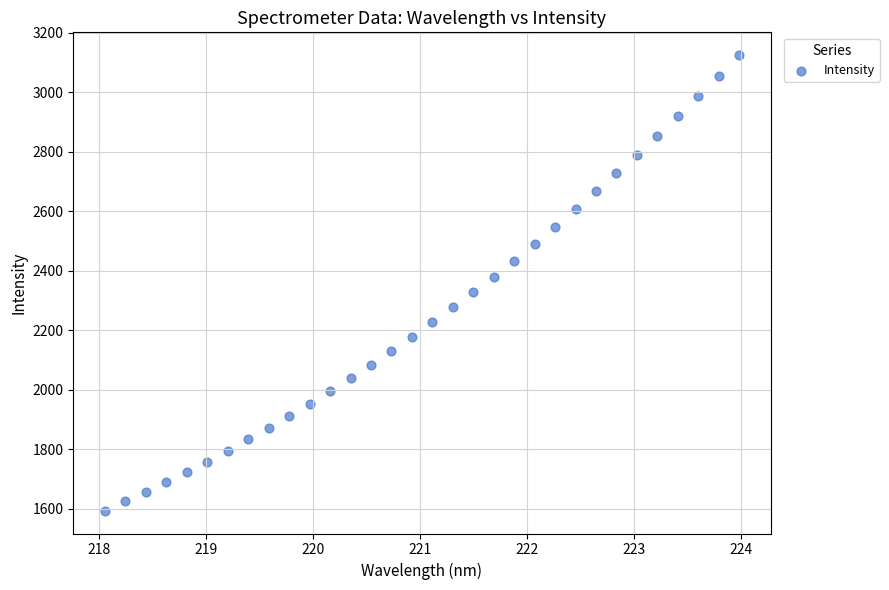

What is the range of X values (max minus min)?

5.9